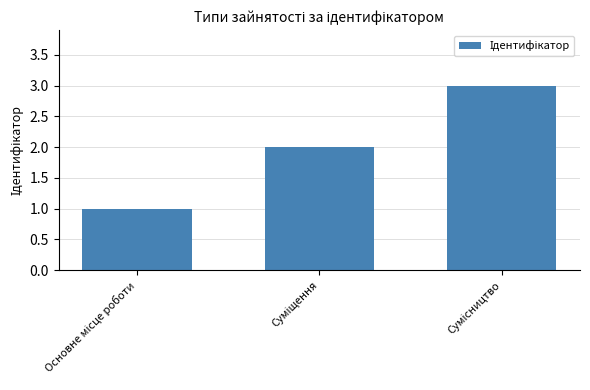

What is the greatest value displayed?

3